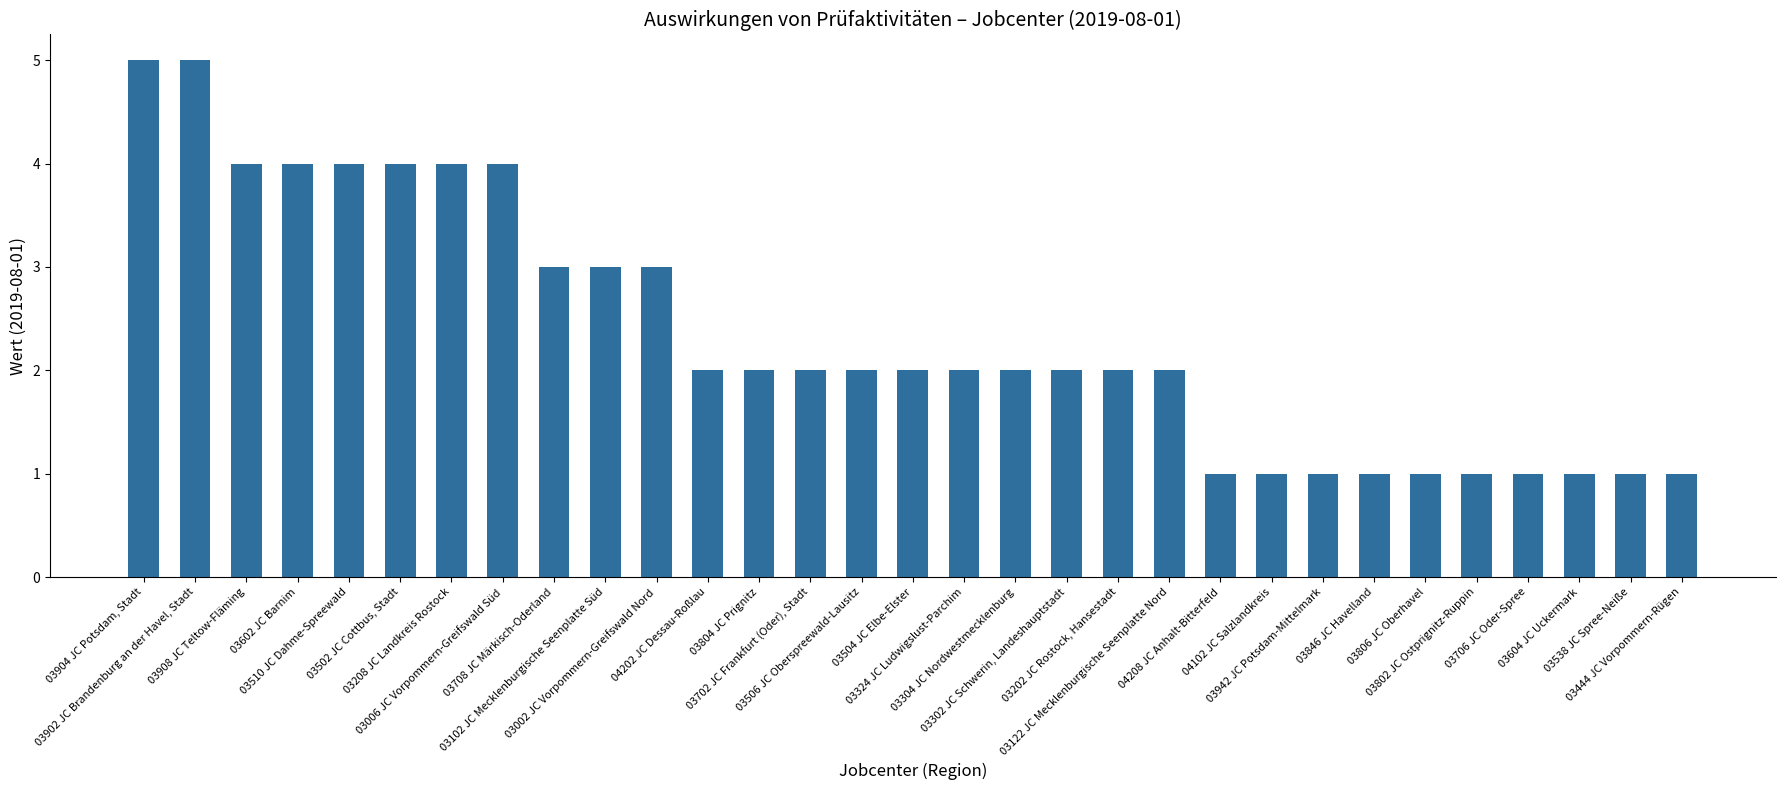

What is the maximum value shown in the chart?

5